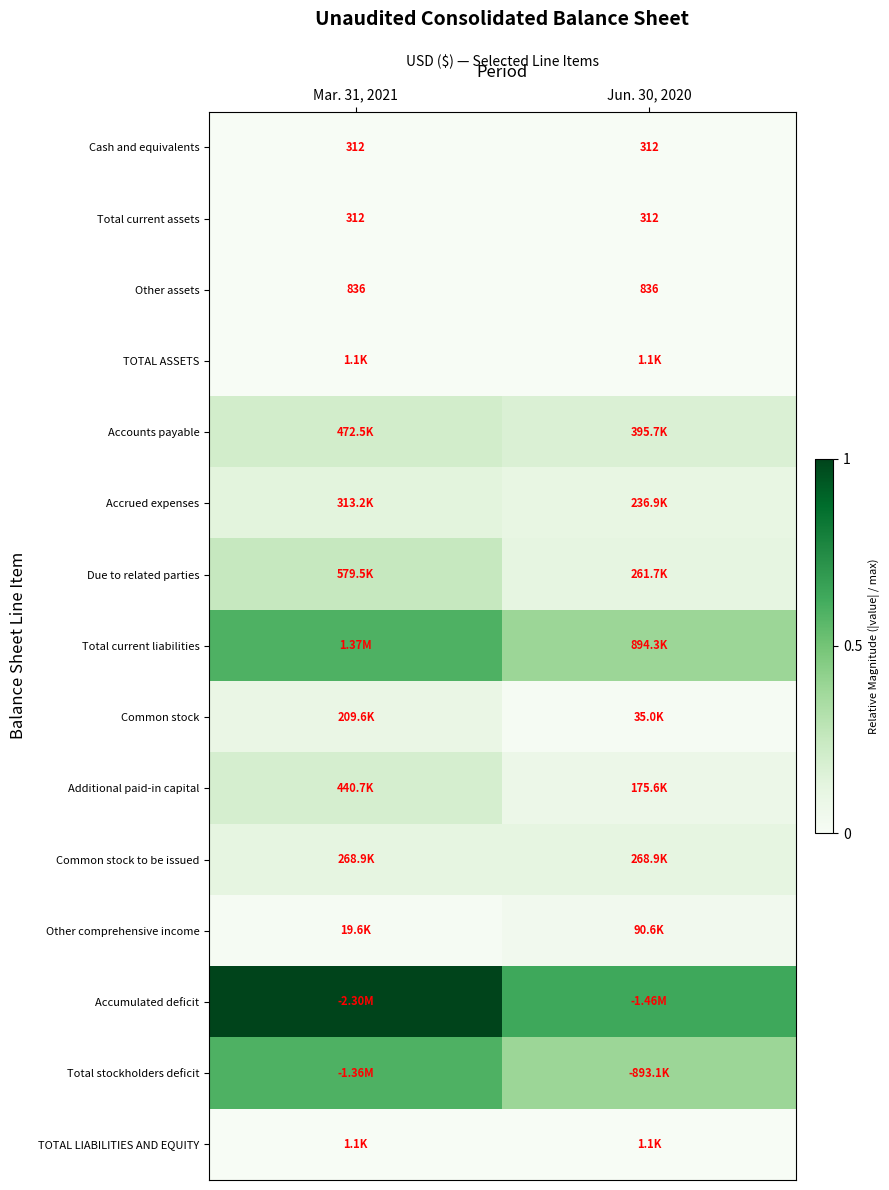

Which label corresponds to the smallest value in the chart?

Mar. 31, 2021